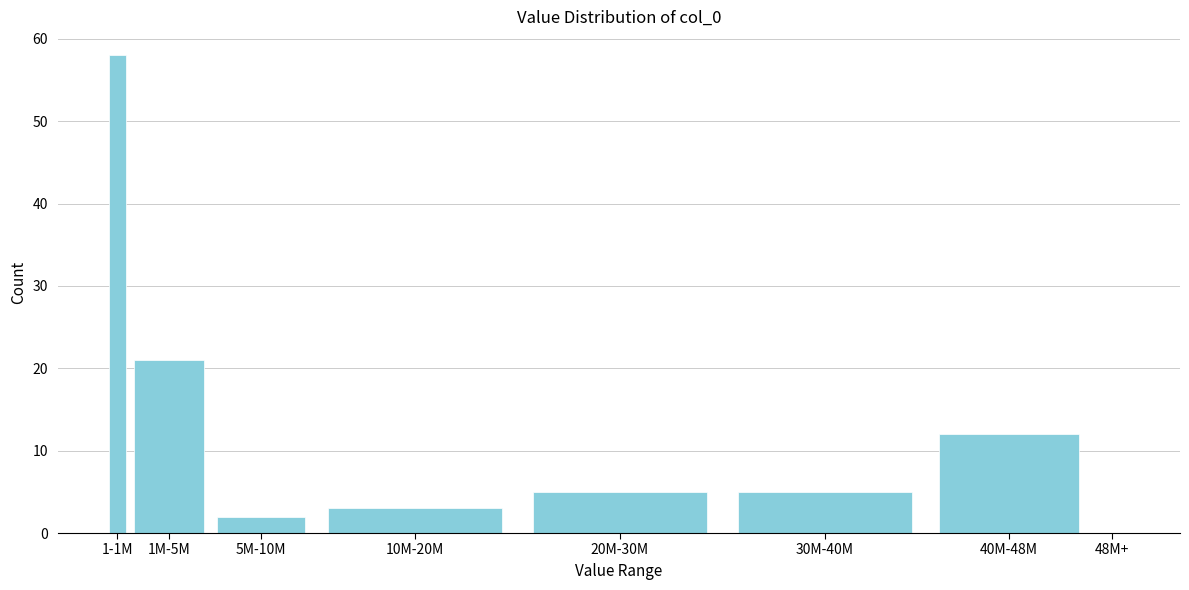

Reading left to right, list all the values displayed in this chart.

1-1M=58	1M-5M=21	5M-10M=2	10M-20M=3	20M-30M=5	30M-40M=5	40M-48M=12	48M+=0